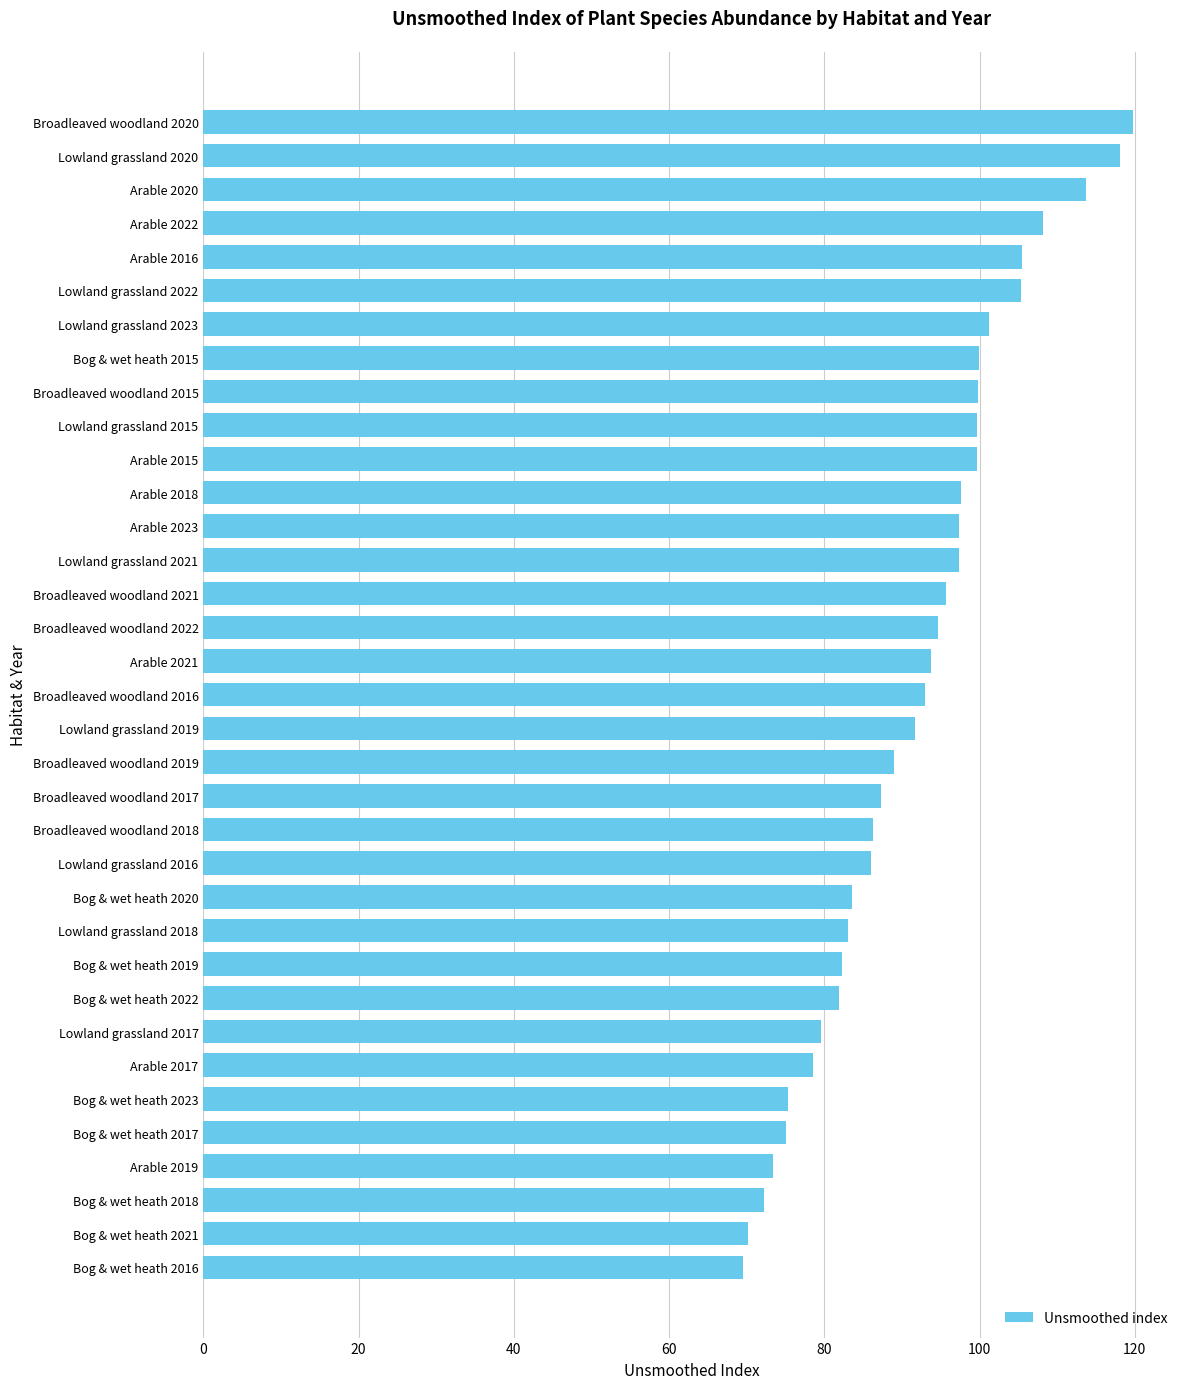

Is it true that the value at Bog & wet heath 2015 is 99.9?

True